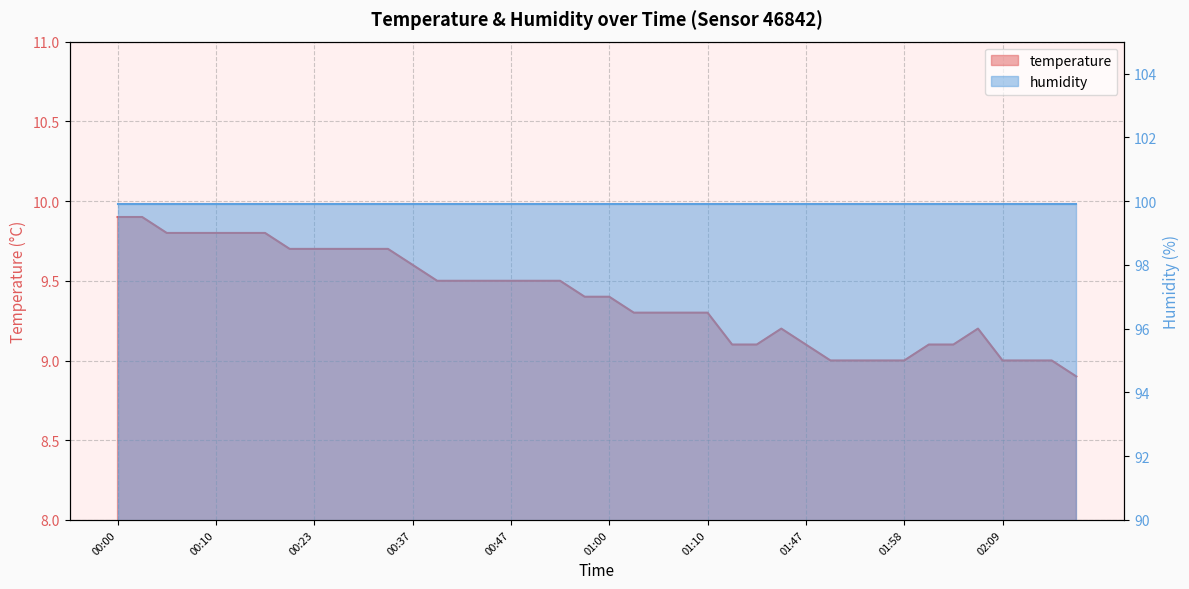

True or false: the data shows 3.9 at 01:29.

False